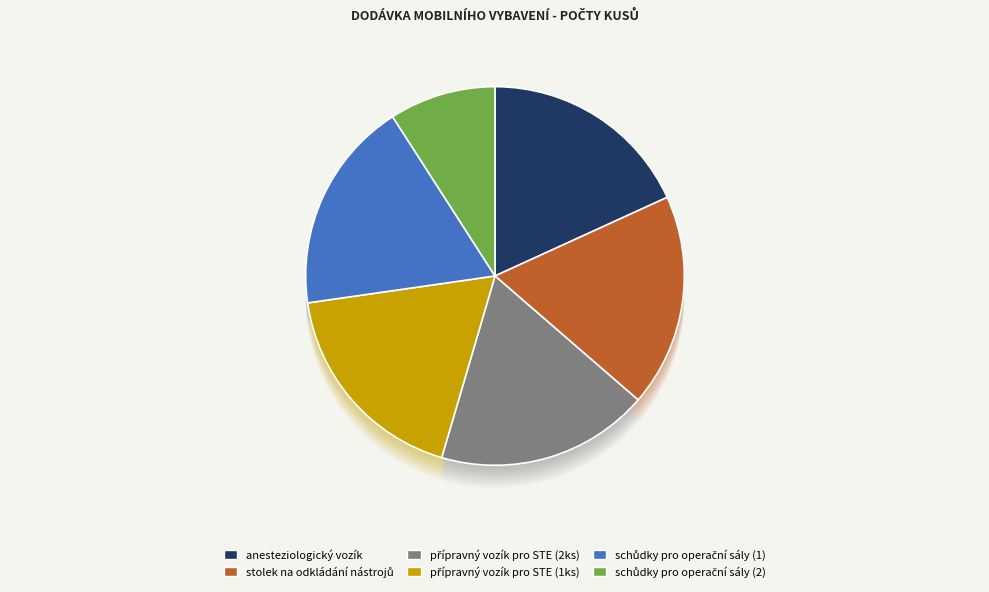

What percentage is NOT represented by schůdky pro operační sály (1)?

81.8%